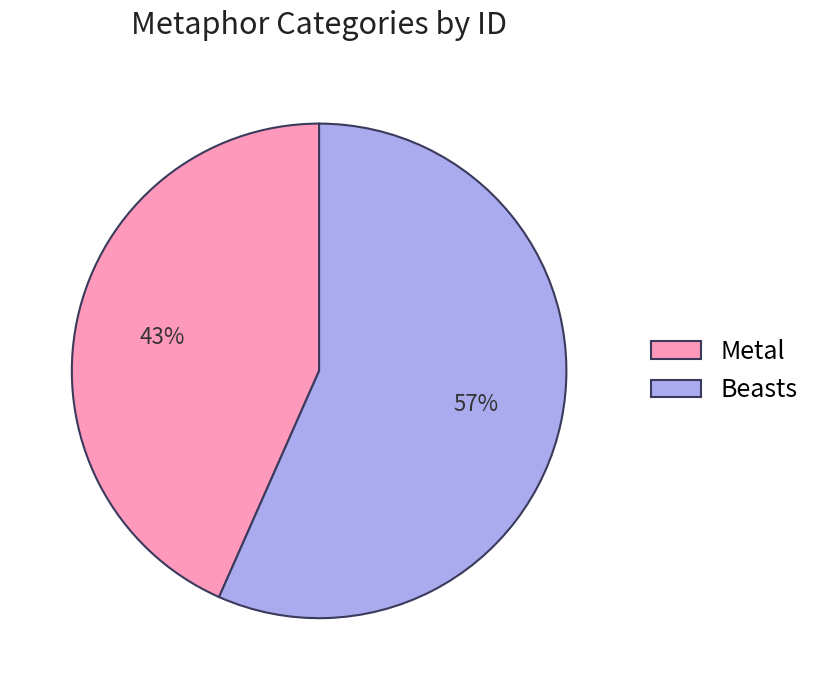

What percentage is the Metal slice, to the nearest percent?

43%